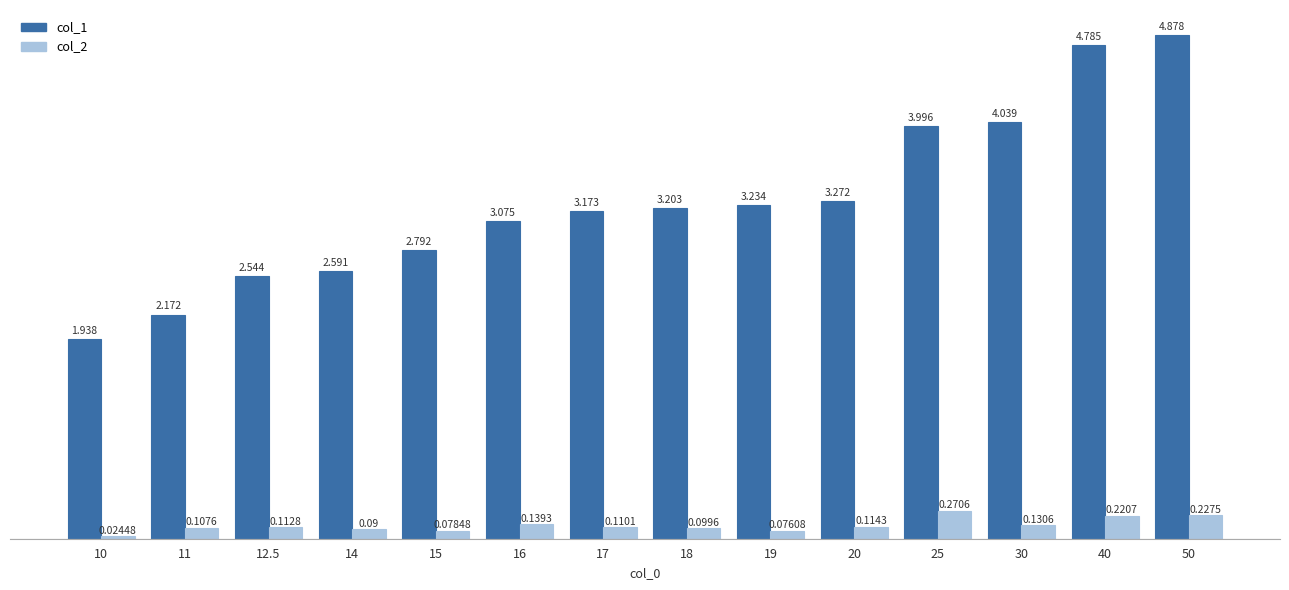

Are the bars grouped side by side (vs. stacked)?

Yes